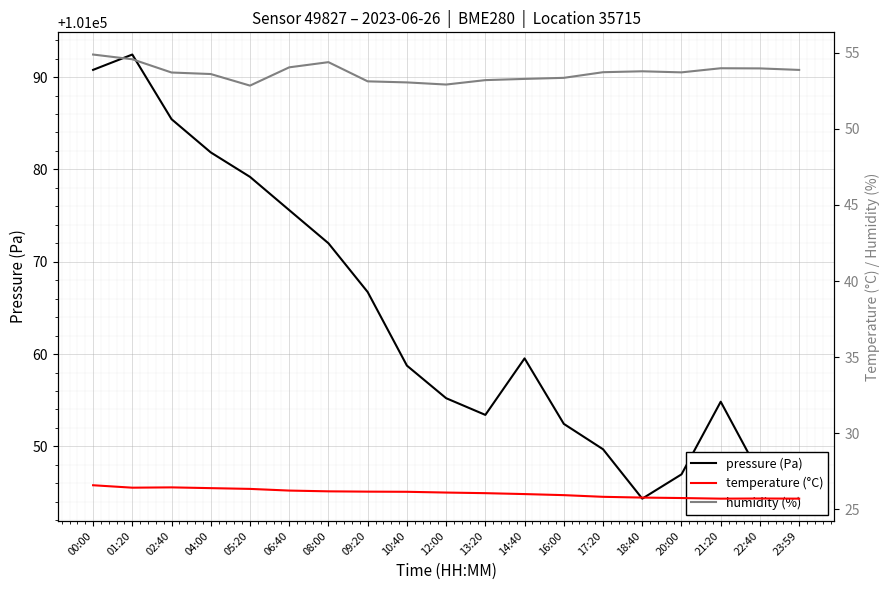

Rank the categories by pressure (Pa) value from lowest to highest.

18:40, 23:59, 22:40, 20:00, 17:20, 16:00, 13:20, 21:20, 12:00, 10:40, 14:40, 09:20, 08:00, 06:40, 05:20, 04:00, 02:40, 00:00, 01:20